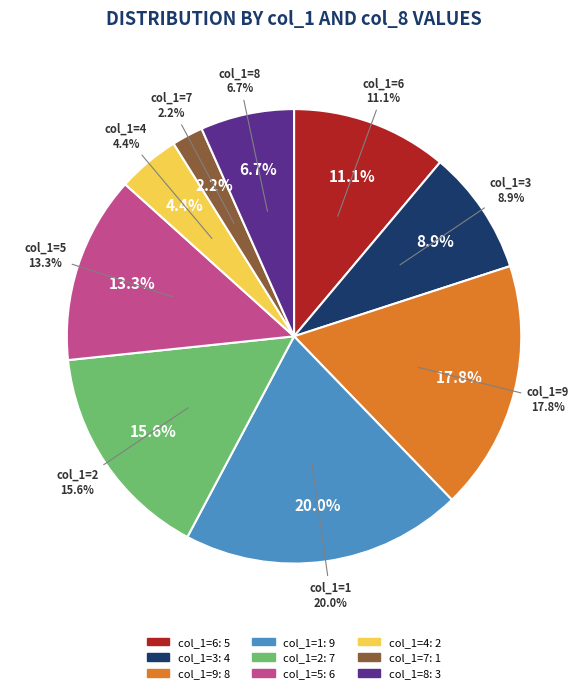

Which slice is the largest?

9